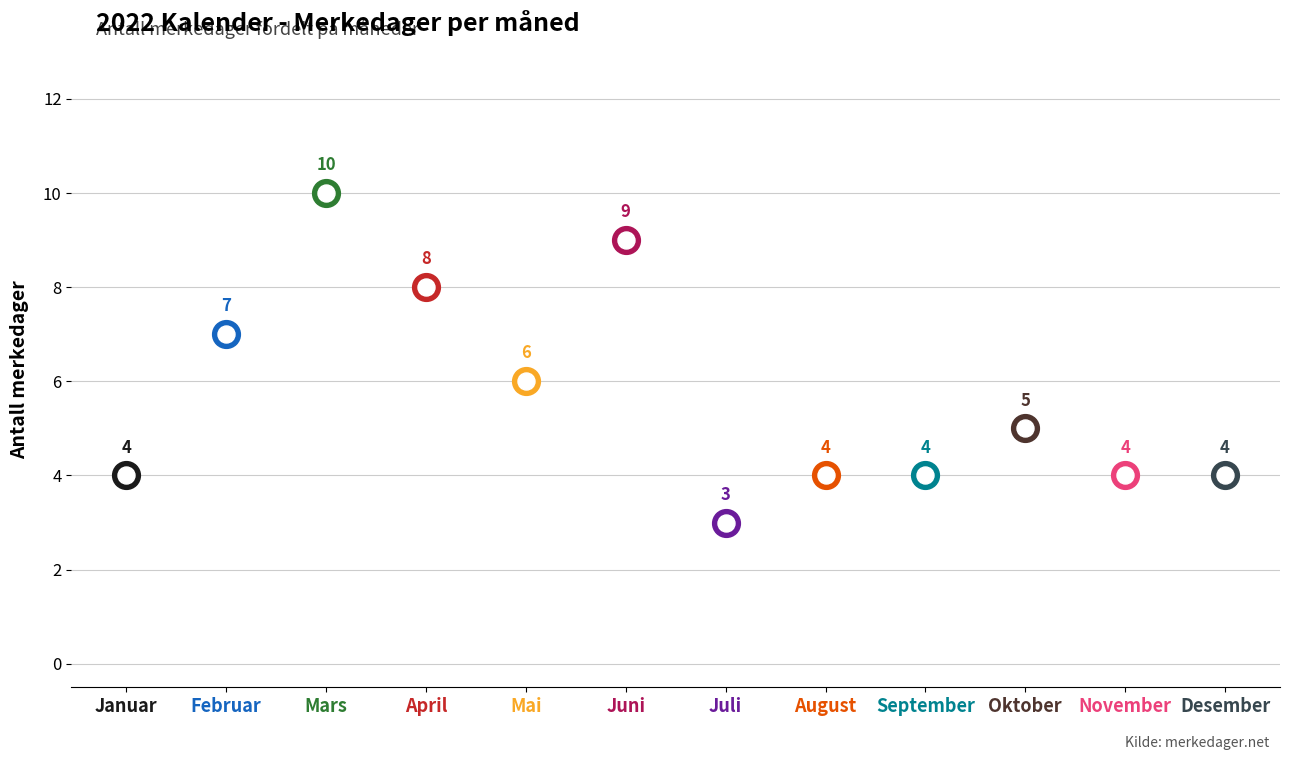

What is the change in value from August to Oktober?

+1